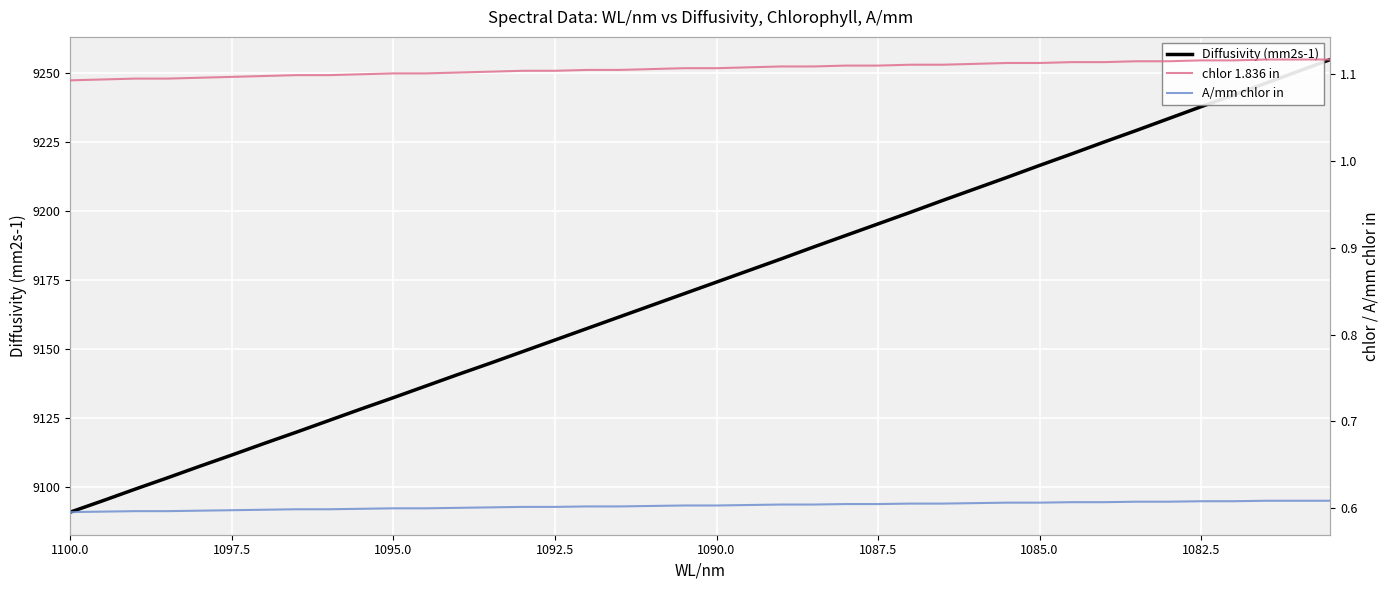

List the series in order of their peak value, highest first.

Diffusivity (mm2s-1), chlor 1.836 in, A/mm chlor in